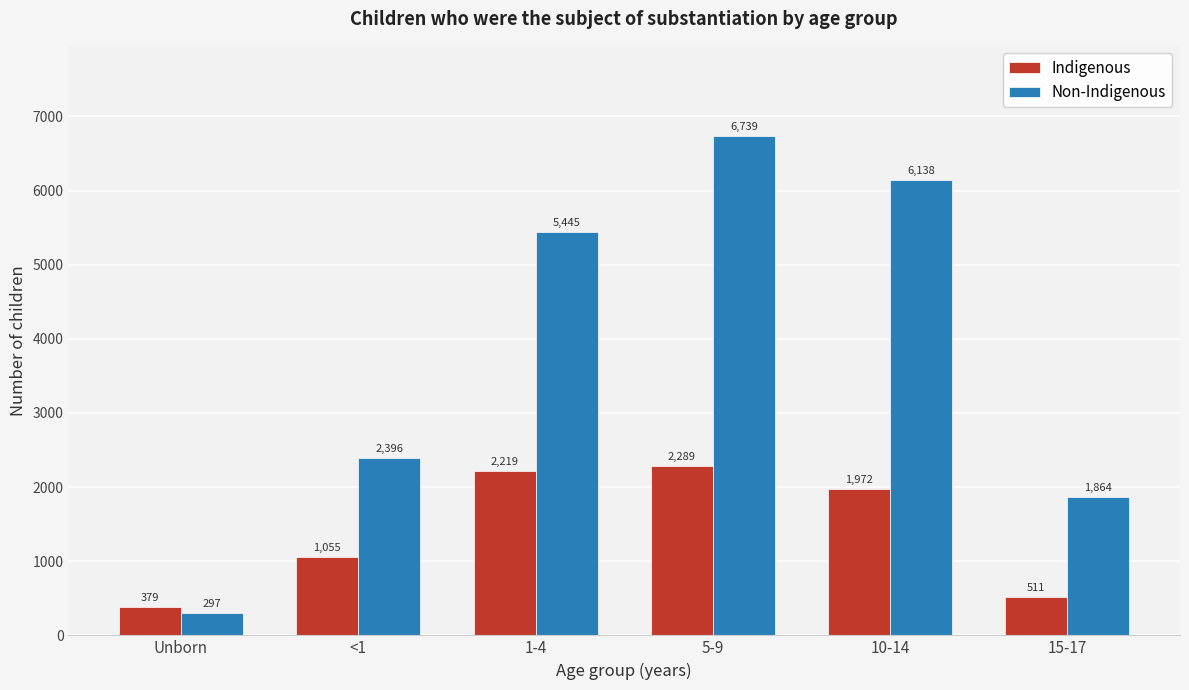

Reading left to right, extract all data points from this chart.

Indigenous: 379	1055	2219	2289	1972	511
Non-Indigenous: 297	2396	5445	6739	6138	1864